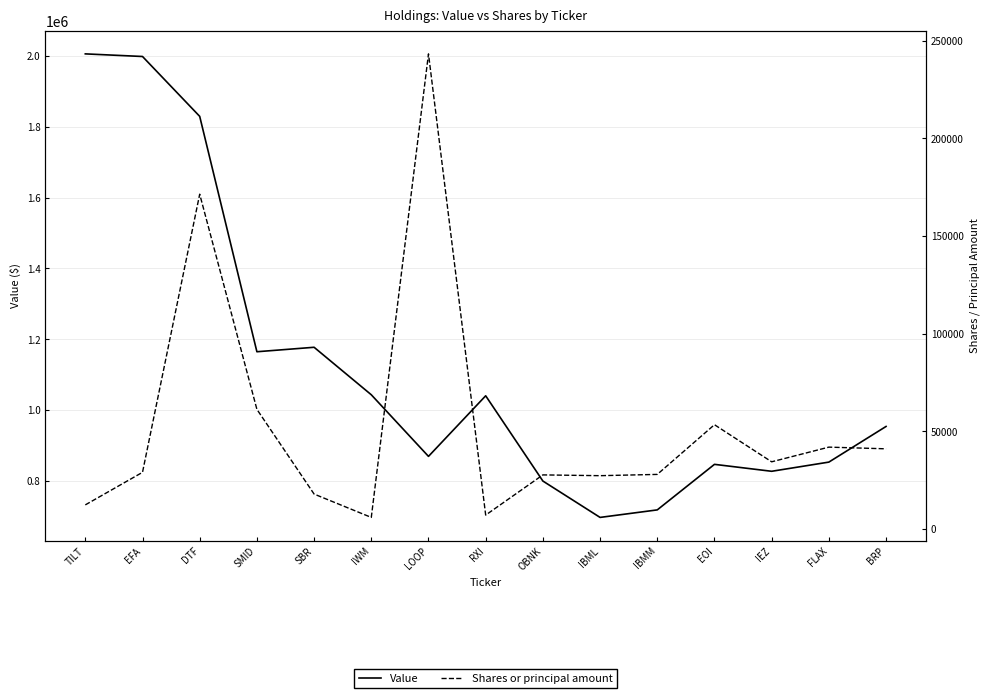

Rank the series by their maximum value, from lowest to highest.

Shares or principal amount, Value